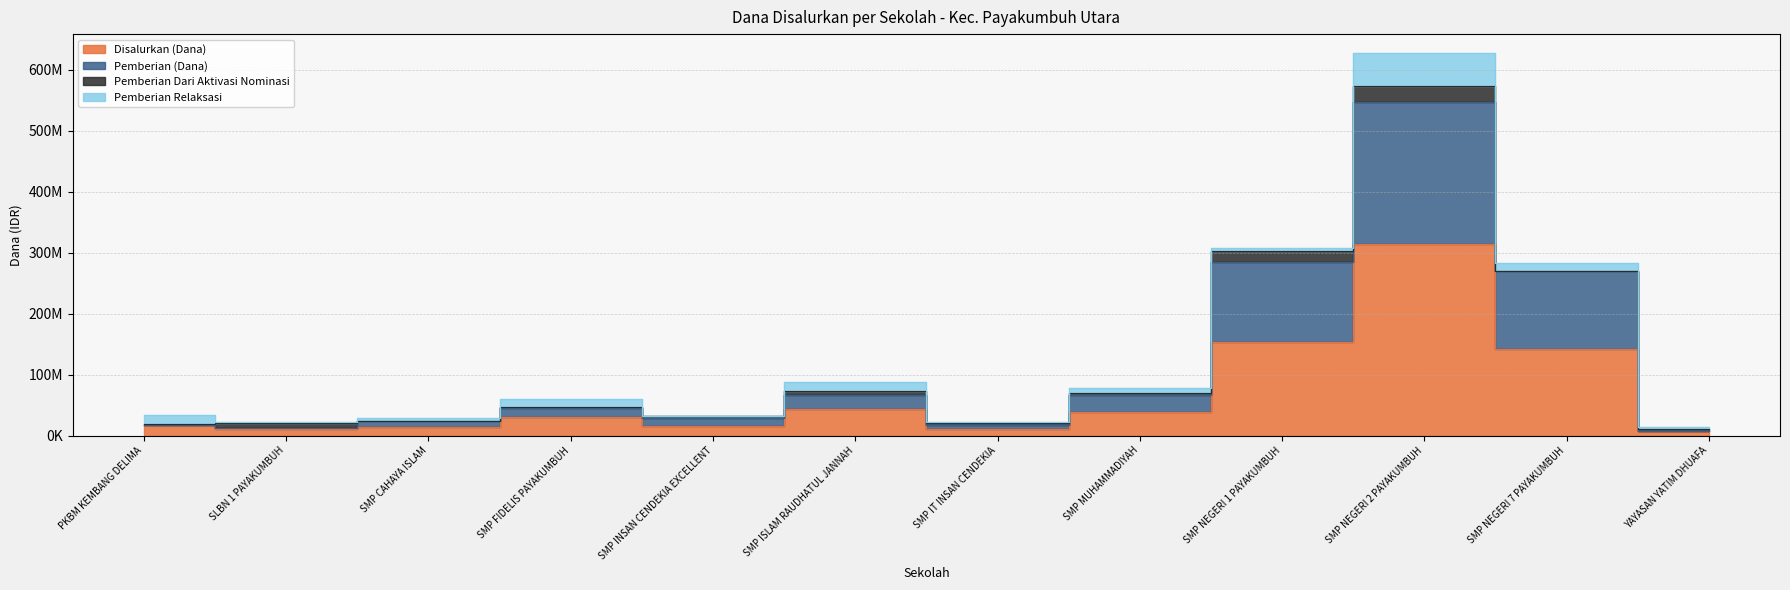

Does the chart display data point markers on the line(s)?

No